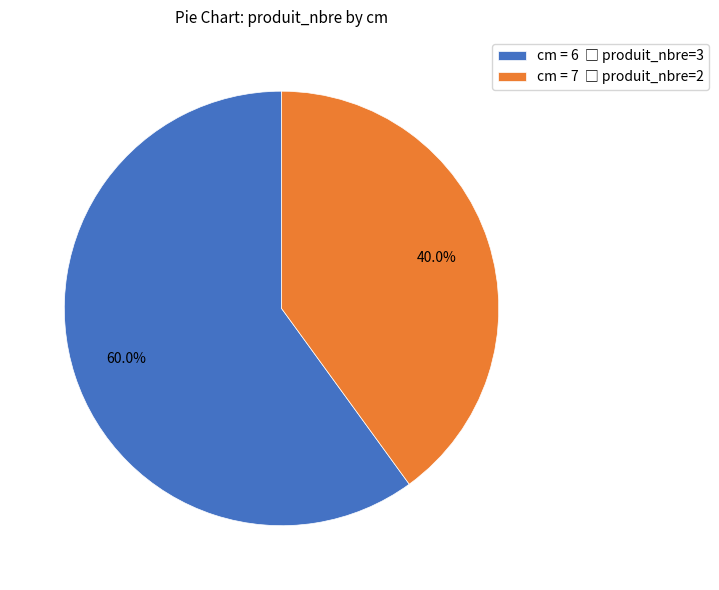

Does any single category account for the majority?

Yes